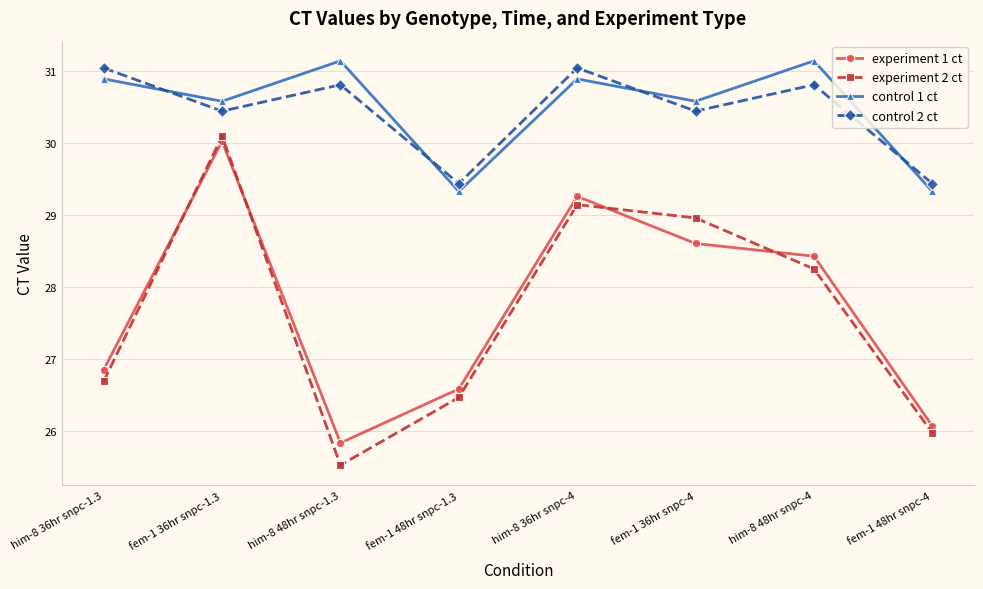

What position from the left is him-8 36hr snpc-1.3?

1